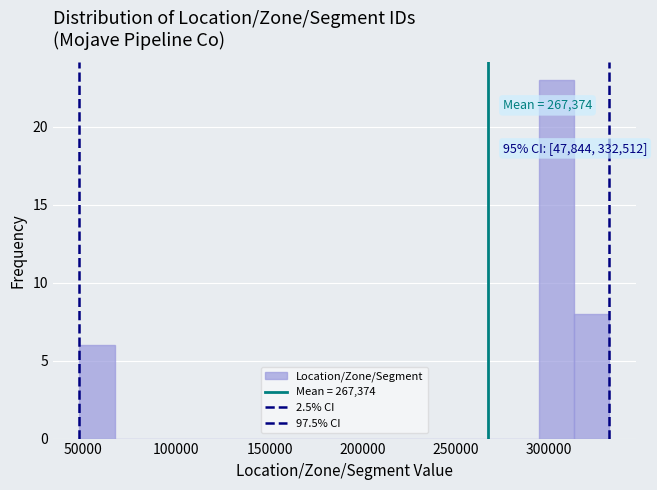

Read against the x-axis, roughly where is the centre of the tallest bar?

305000